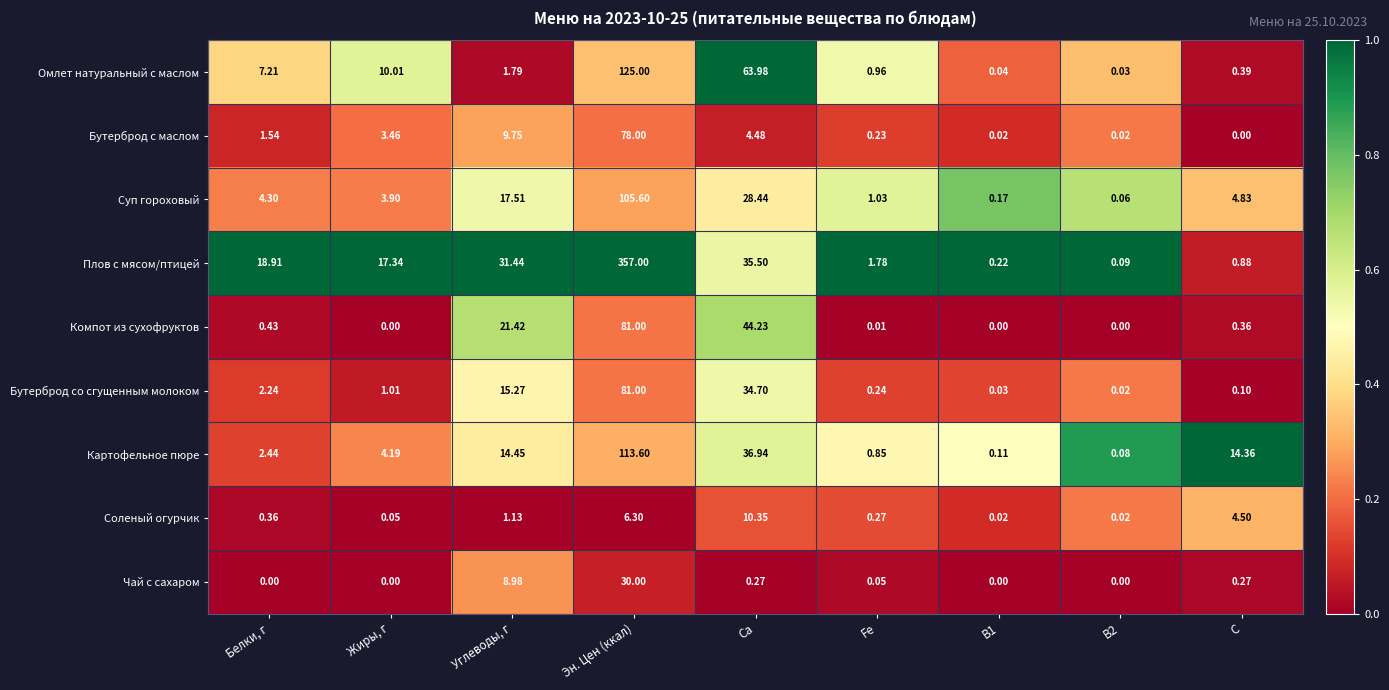

At which label does Картофельное пюре reach its peak?

Эн. Цен (ккал)